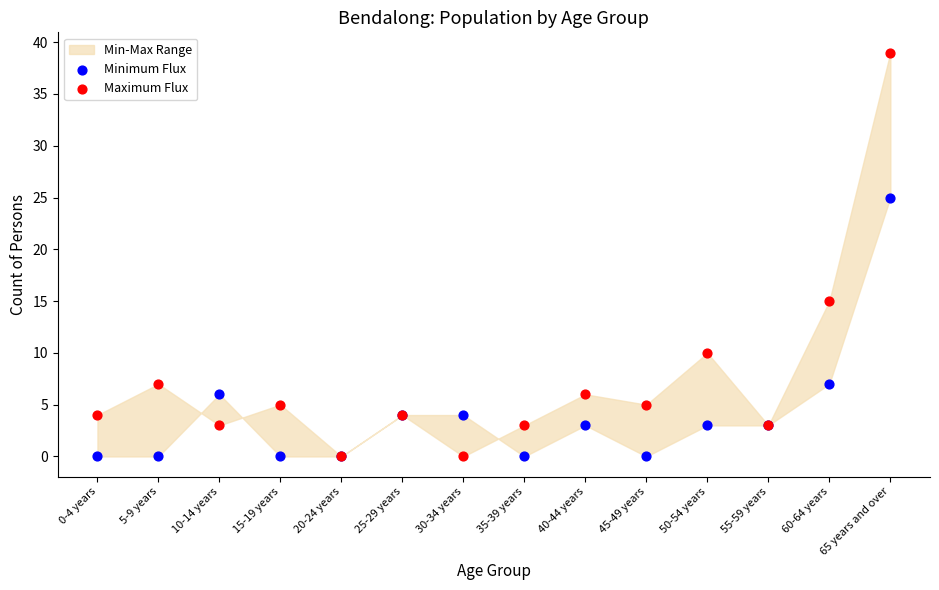

Which series has the widest spread of Y values?

Maximum Flux